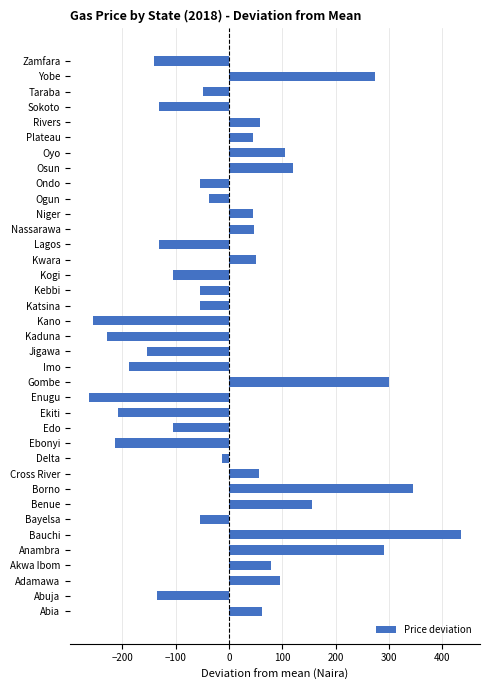

Is it true that the value at Benue is 155.9?

True